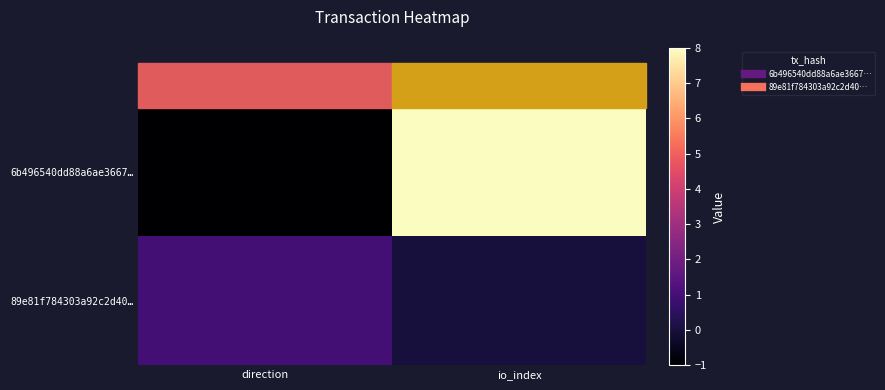

What is the maximum value shown in the chart?

8